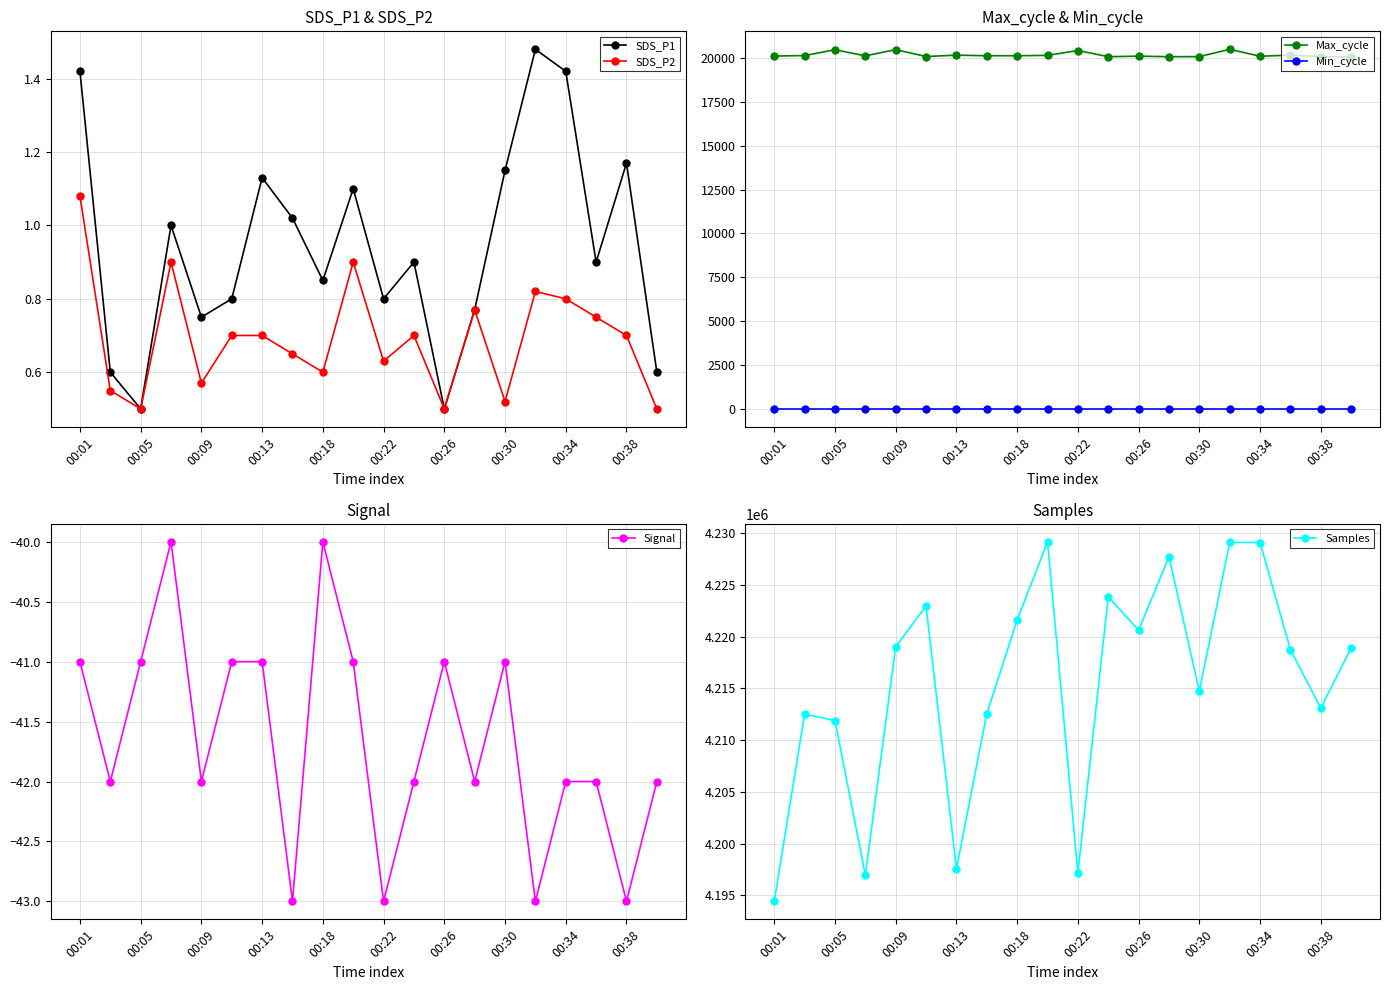

How many interior local valleys does the Signal series have?

7